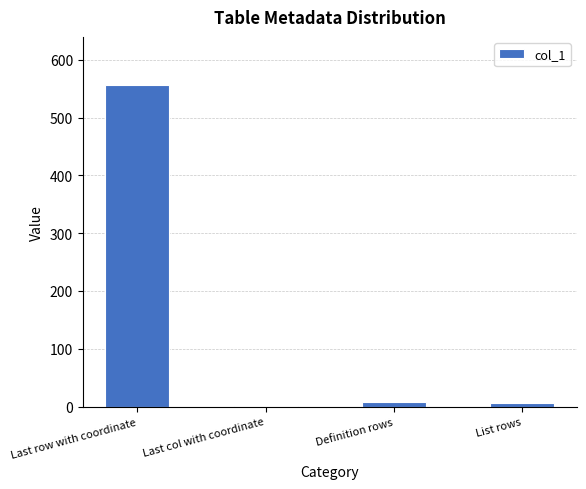

At which category does the chart reach its peak across all series?

Last row with coordinate